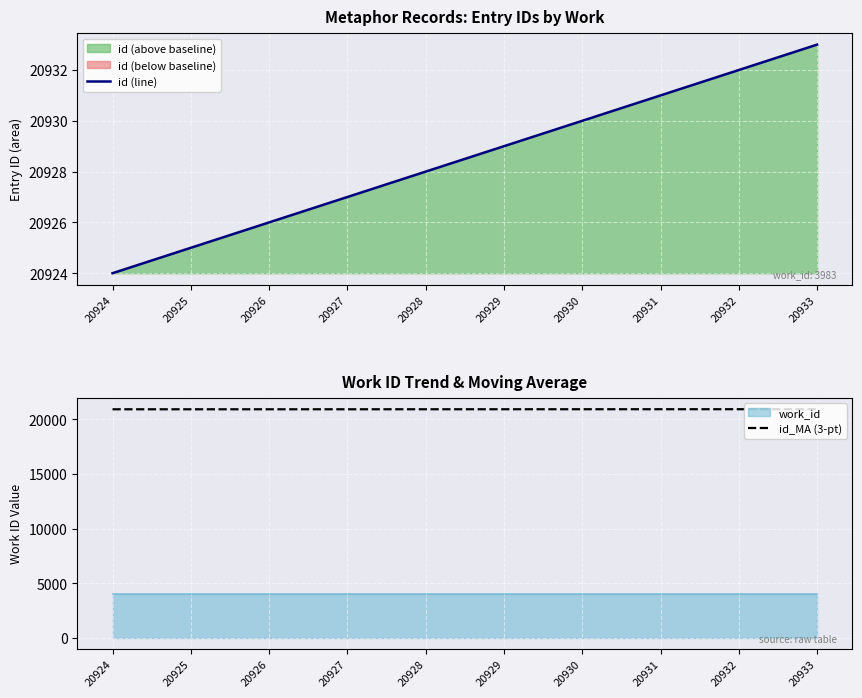

True or false: id_MA (3-pt) has a value of 20924.5 at 20925.

True